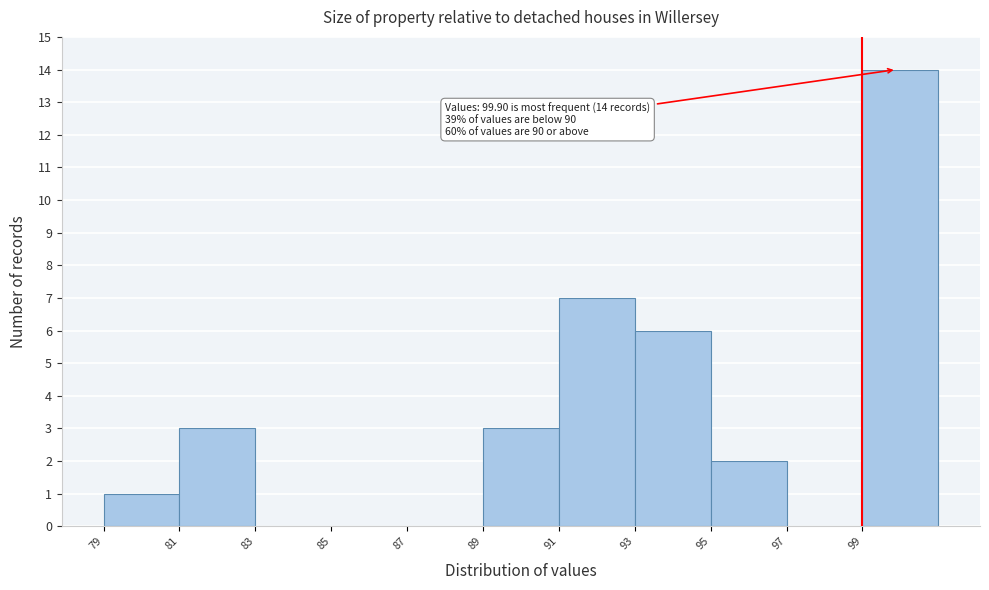

Over which range of the x-axis is the bar tallest?

99 to 101